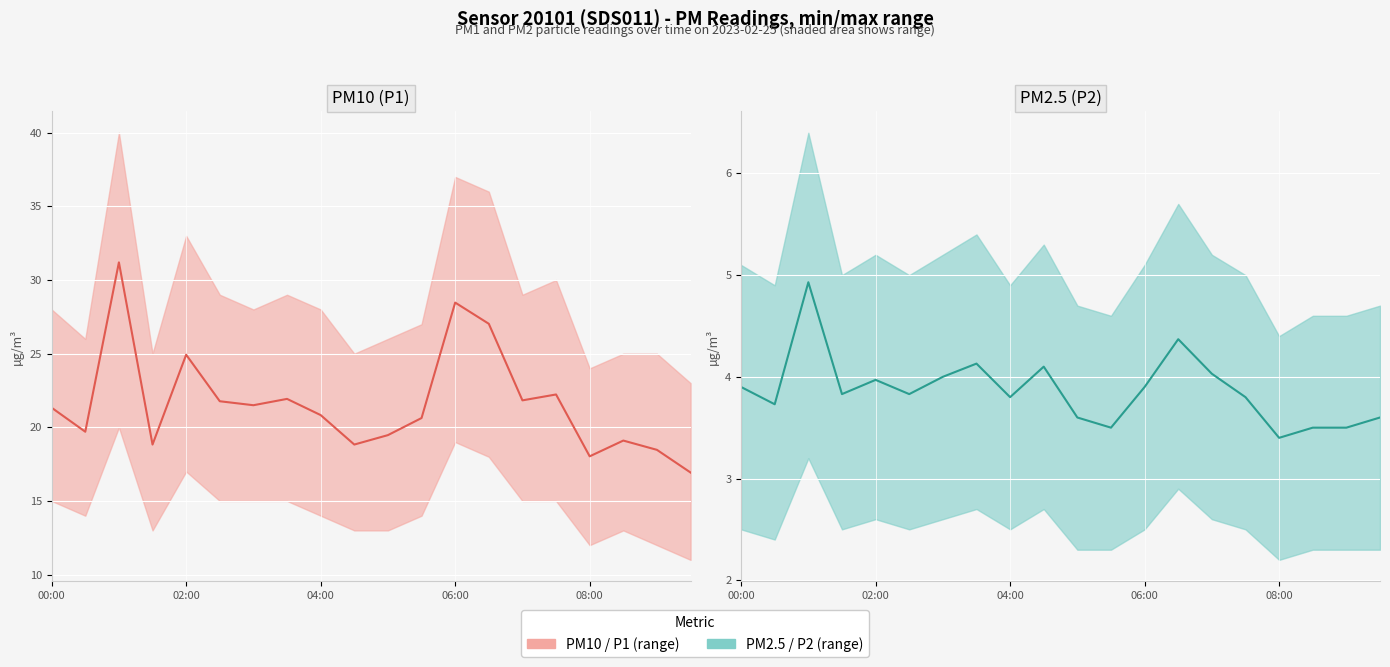

At which category does the chart reach its minimum across all series?

08:00